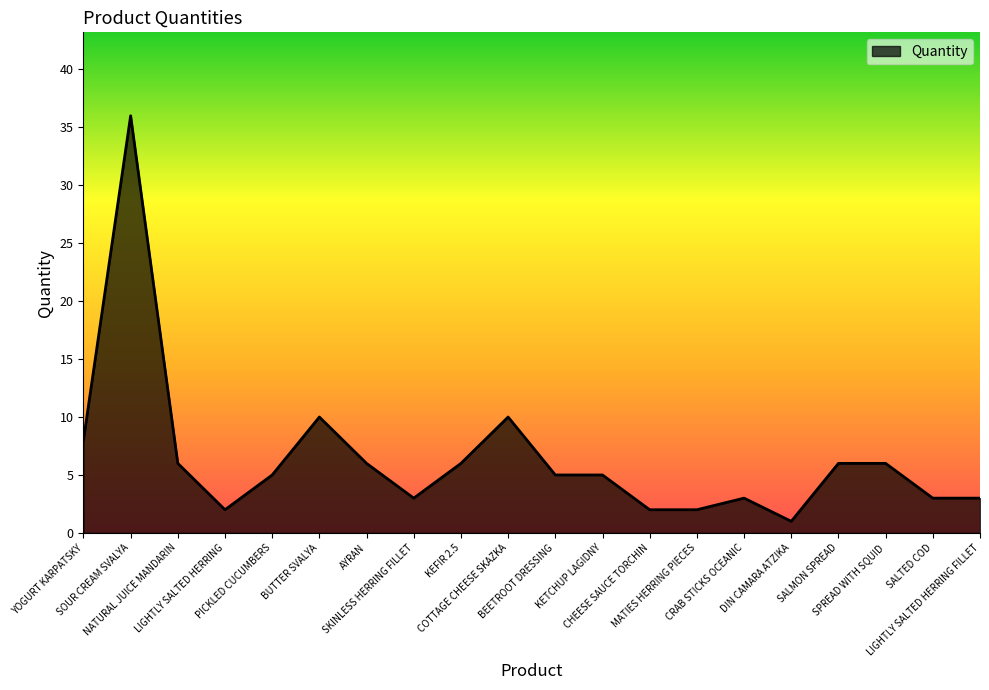

What is the maximum value shown in the chart?

36